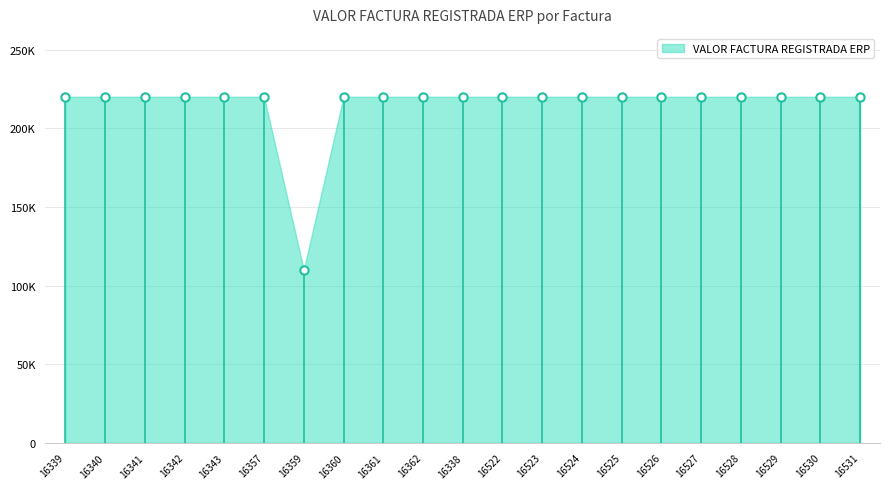

How many data points are less than 220000?

1